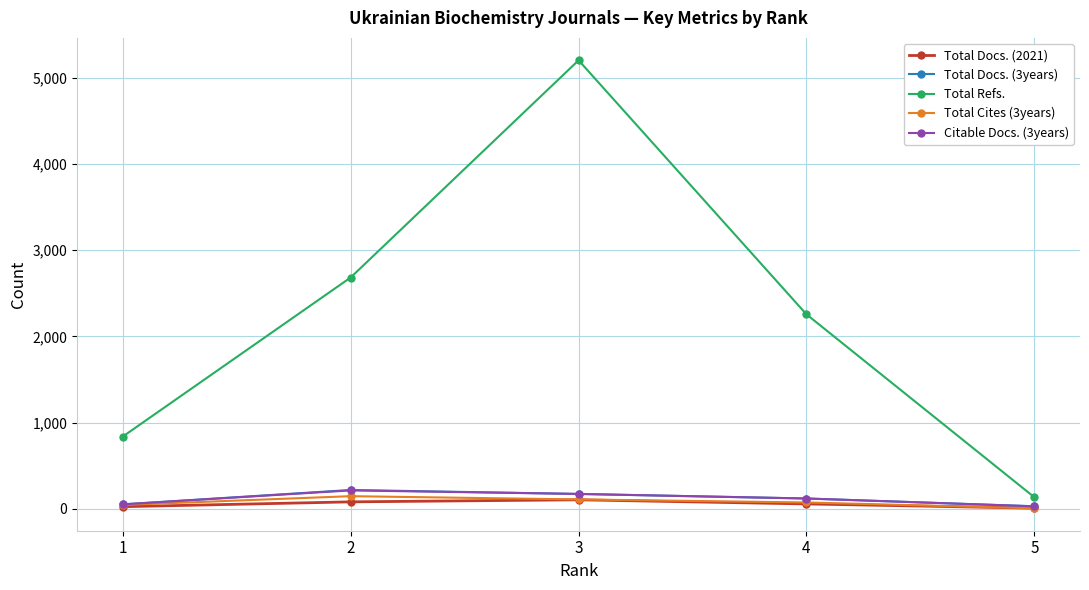

What is the difference between the maximum and minimum values in the Total Refs. series?

5074